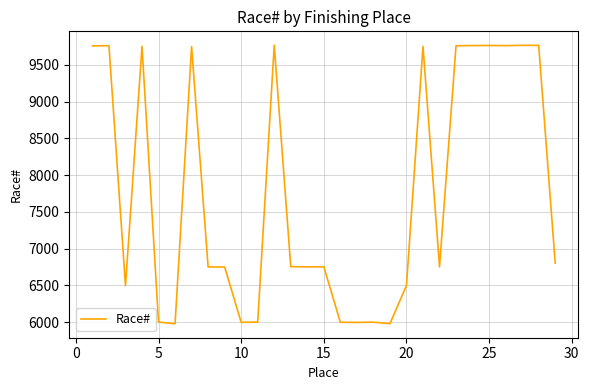

Is this an area chart (filled region under the line)?

No